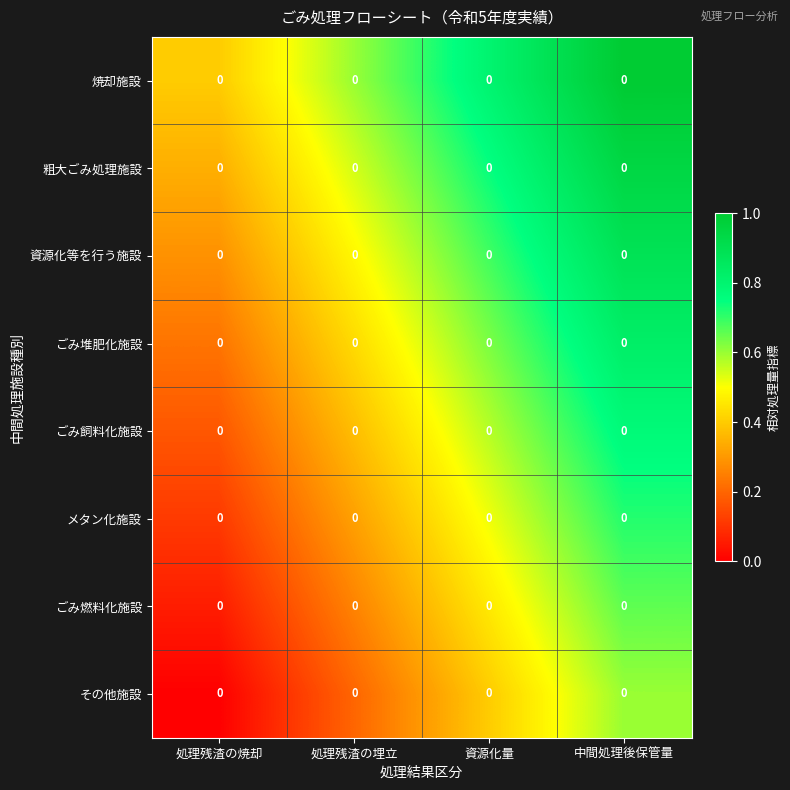

At how many categories does at least one series exceed 0?

4